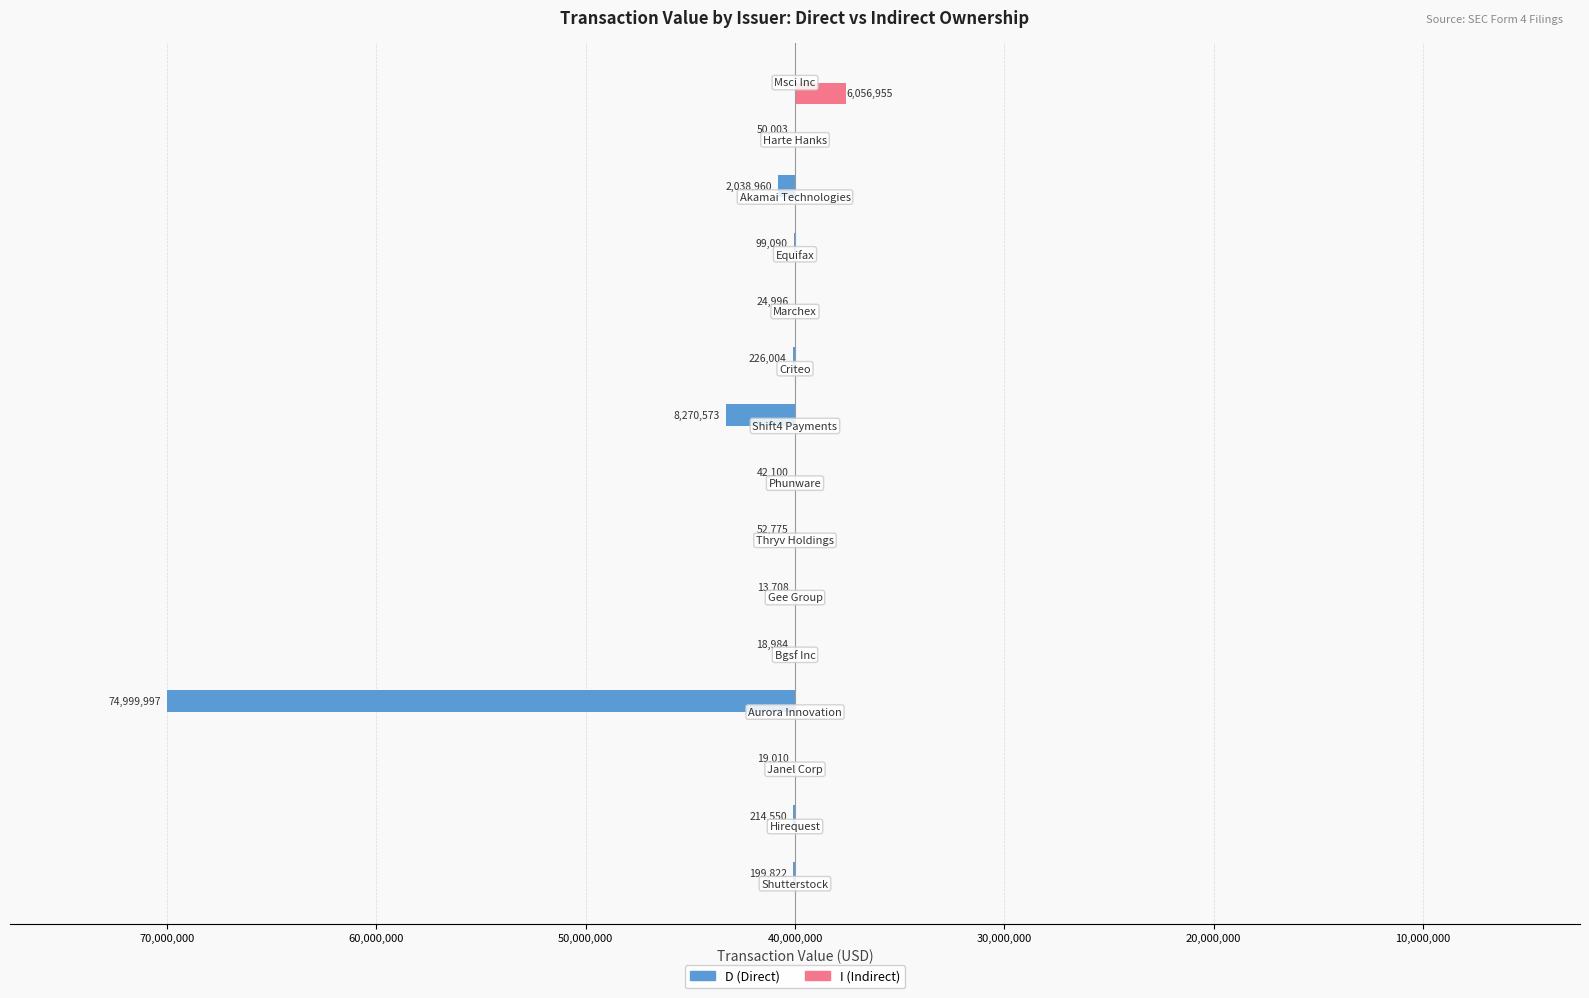

What are all the series names shown in the legend?

D (Direct), I (Indirect)